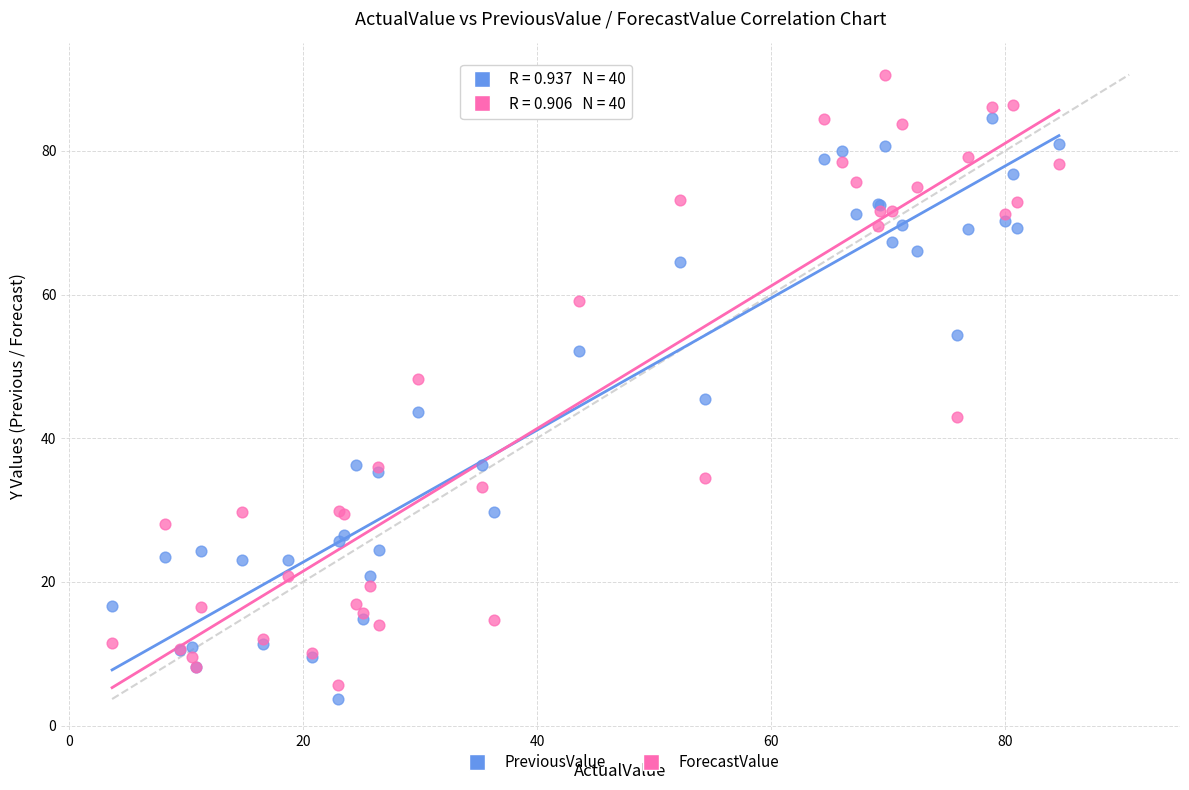

Which series has the largest Y range (max minus min)?

ForecastValue